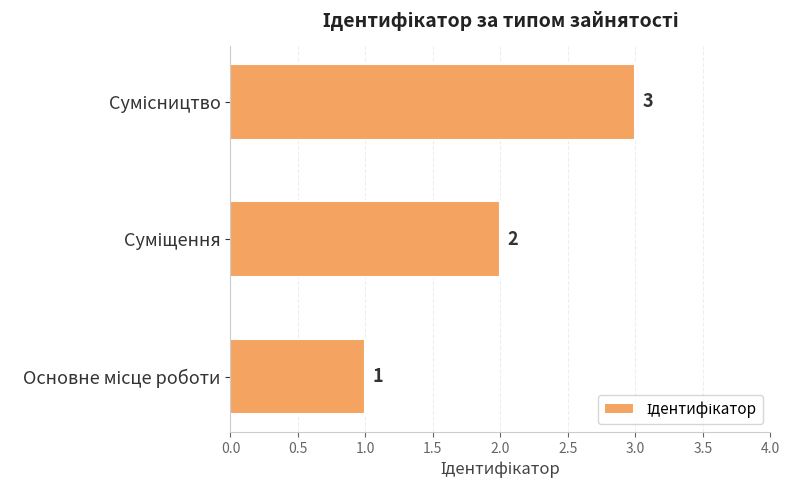

What is the sum of all values?

6